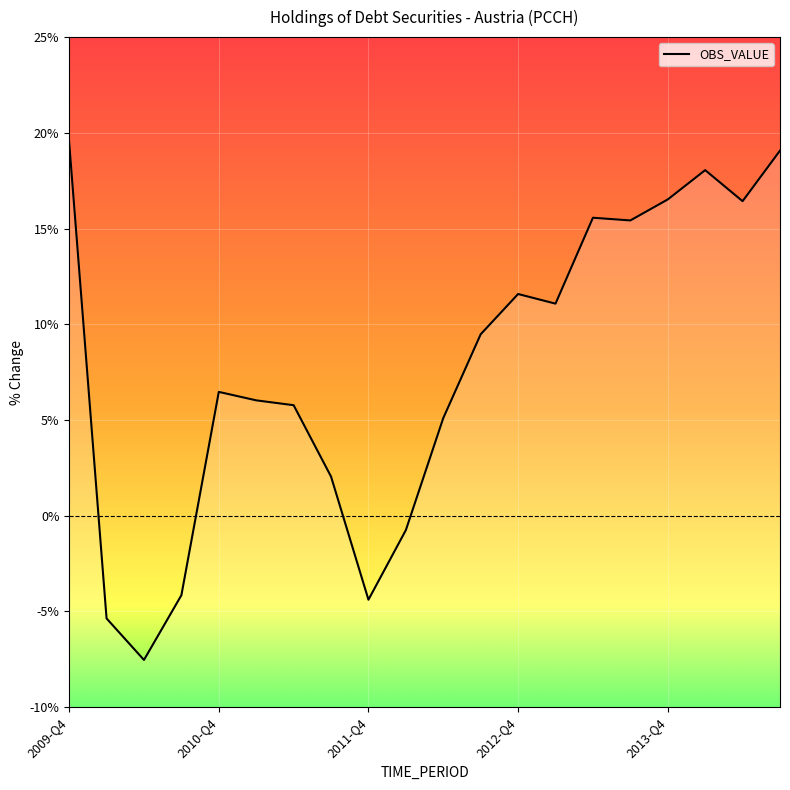

What value does the data have at 2011-Q4?

-4.4